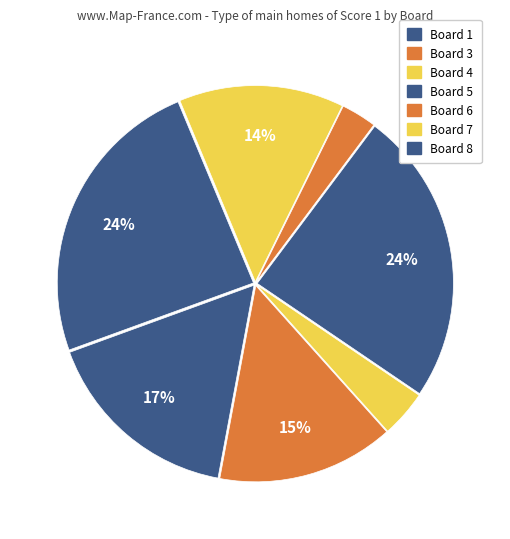

Count the number of slices in the pie.

7